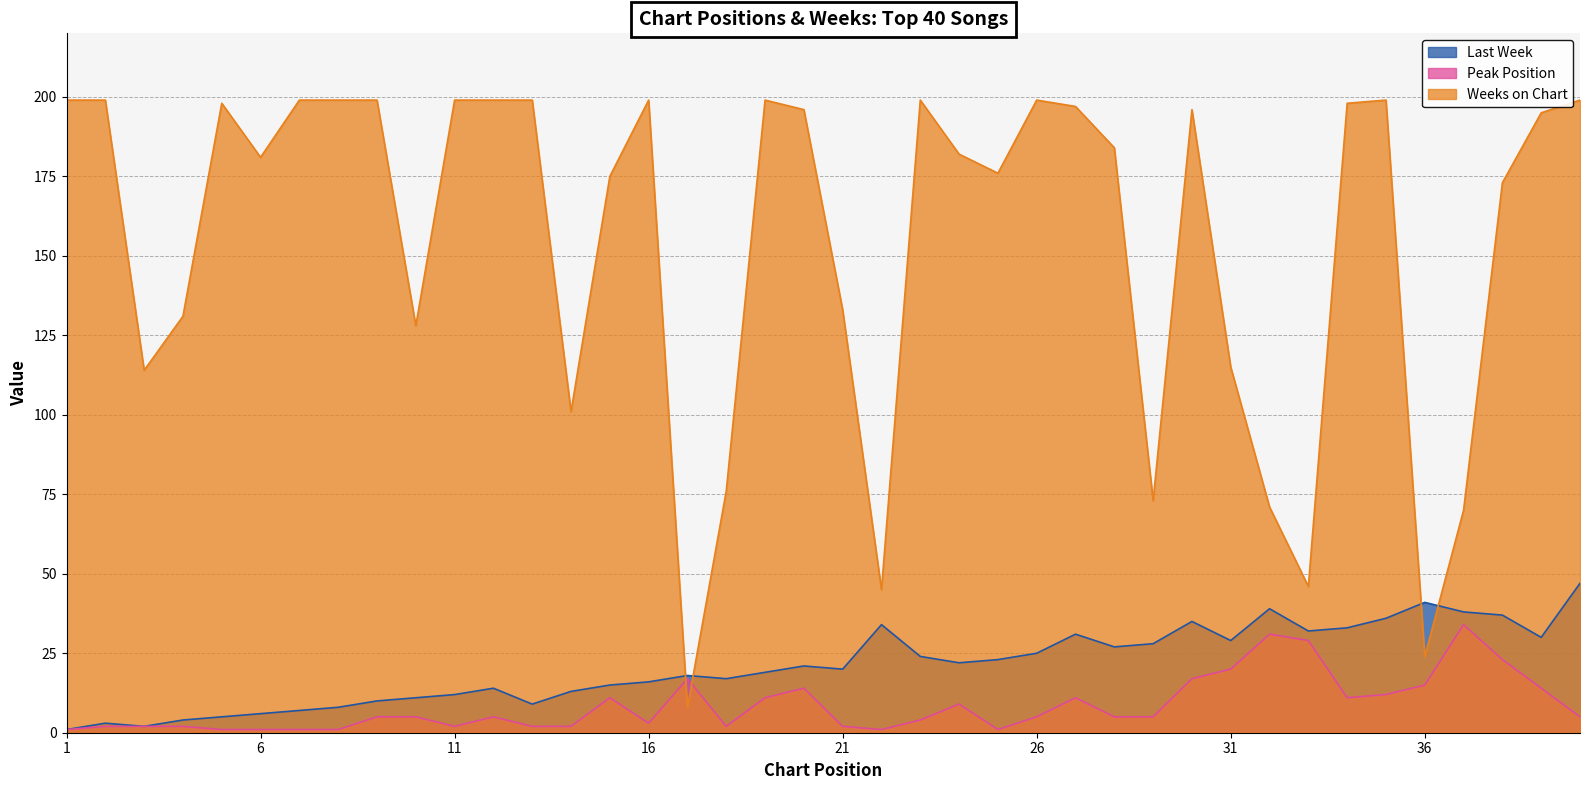

What is the total value across all series at 19?

229